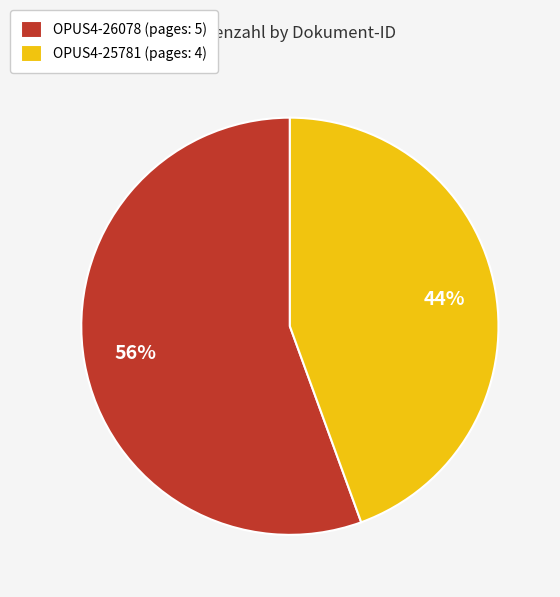

To the nearest percent, what is the combined percentage of OPUS4-25781 and OPUS4-26078?

100%